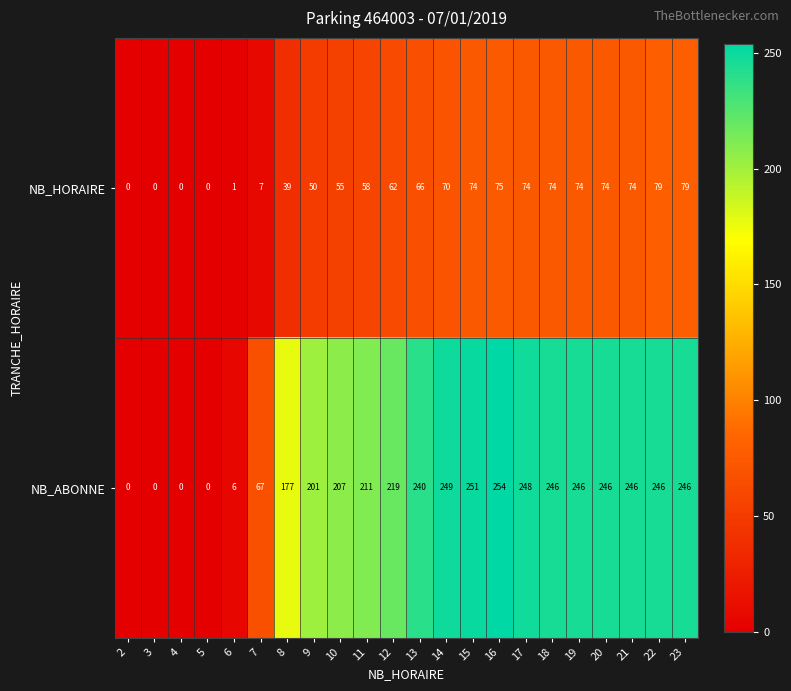

What is the highest value of the NB_HORAIRE series?

79